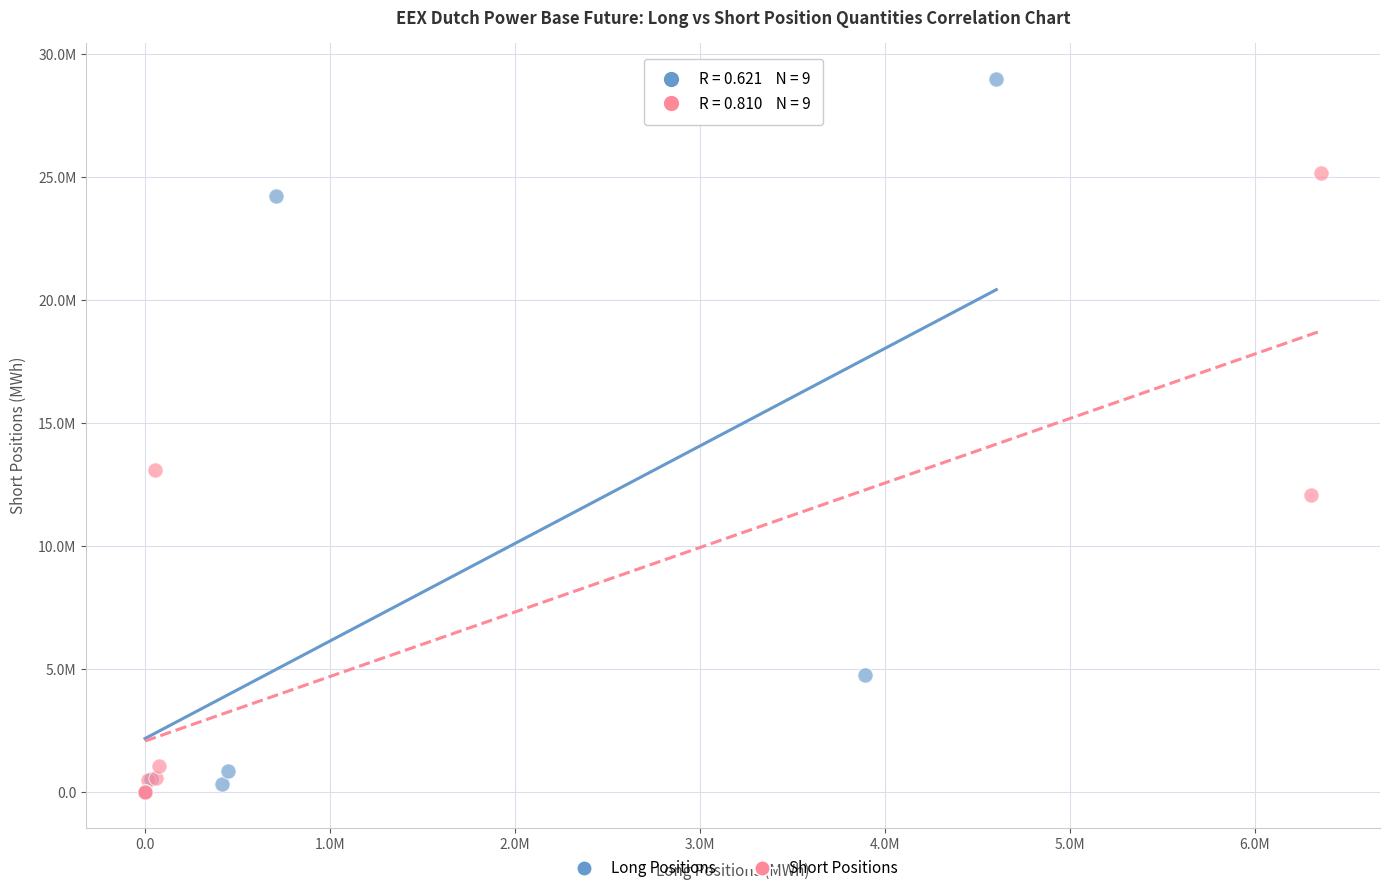

Which series contains the highest Y value?

Long Positions